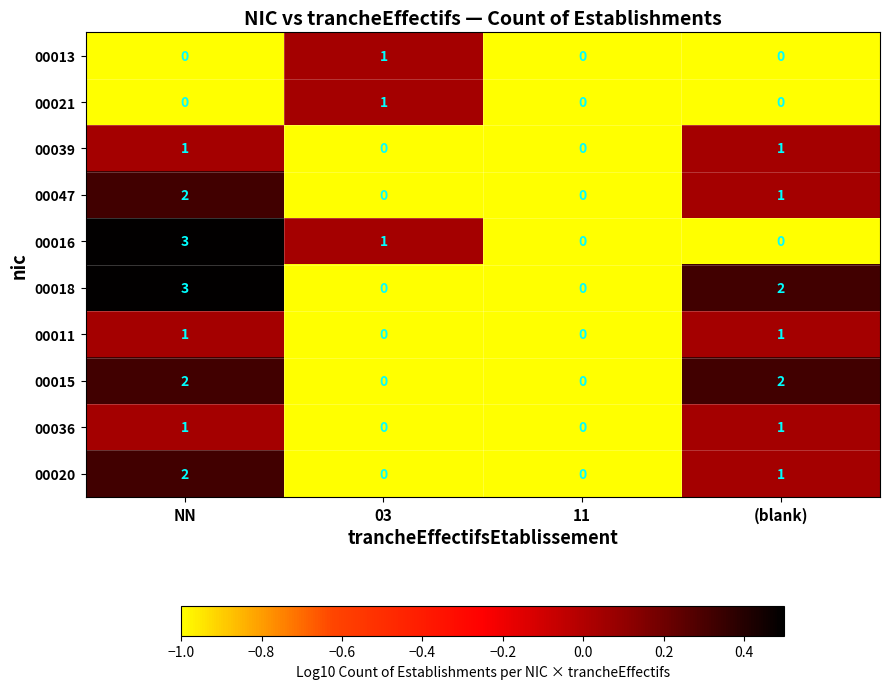

At which category is the sum across all series the highest?

NN